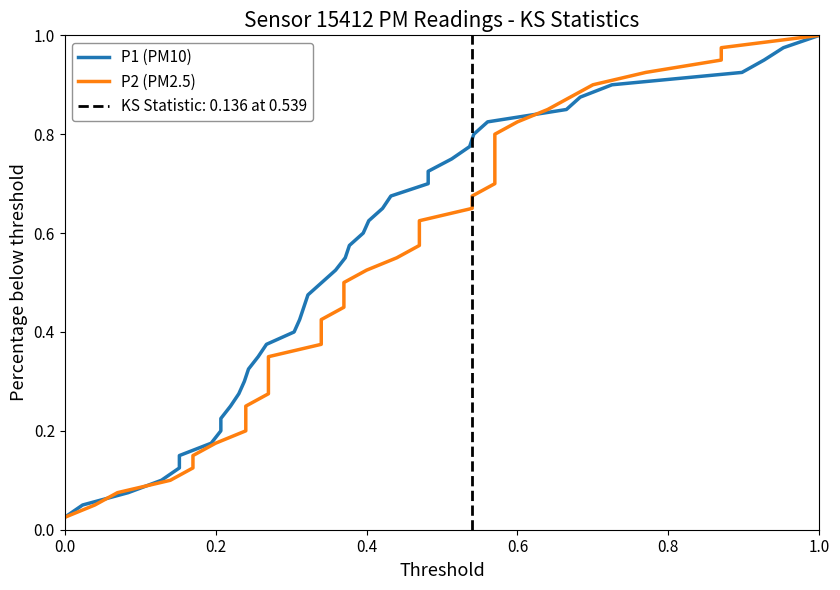

What is the value of the P2 (PM2.5) point at the 35th from the left?

0.9